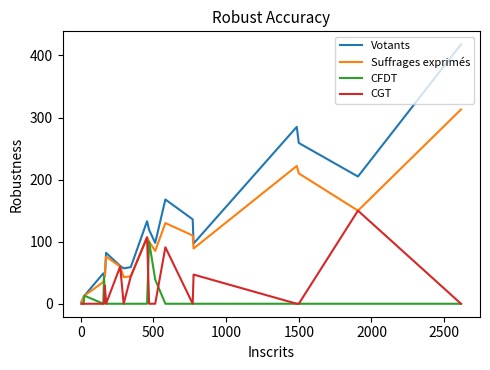

Which series has the largest total across all categories?

Votants